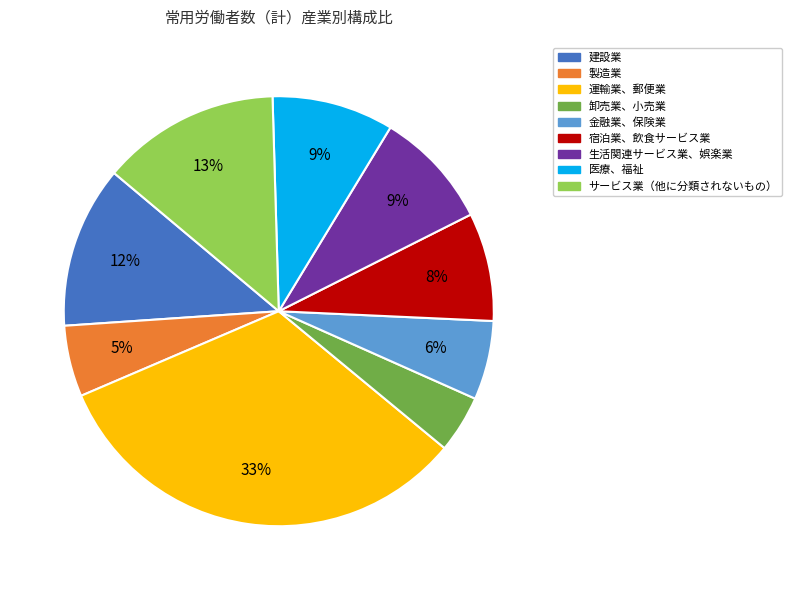

Which has a higher value, 製造業 or サービス業（他に分類されないもの）?

サービス業（他に分類されないもの）